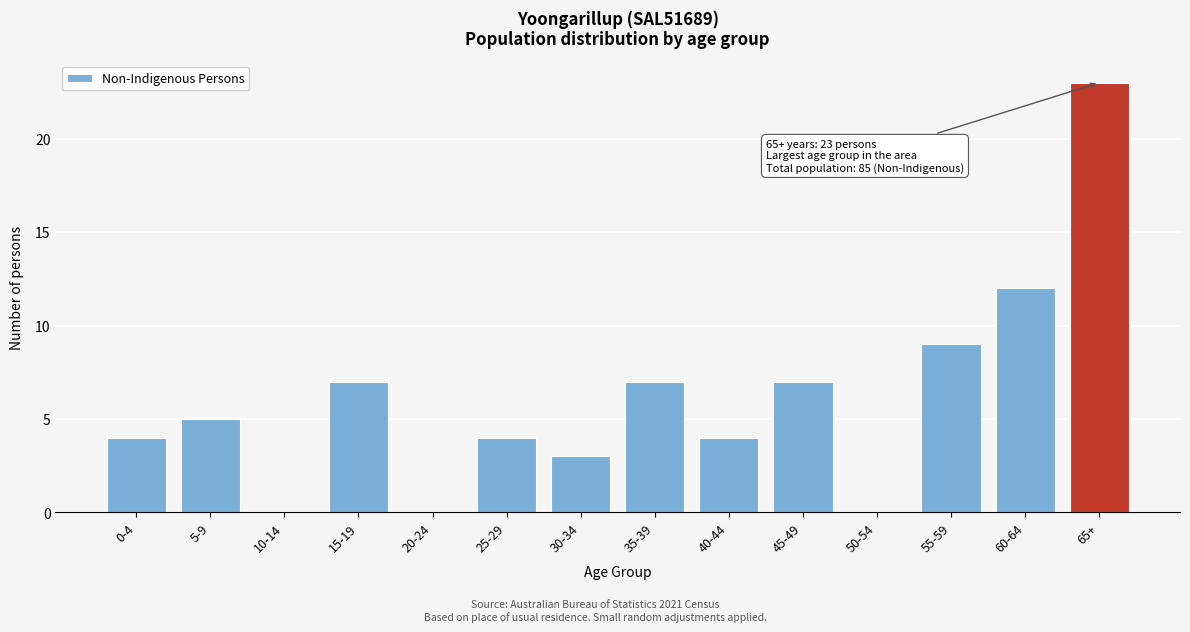

Reading left to right, transcribe all the data shown in this chart.

0-4=4	5-9=5	10-14=0	15-19=7	20-24=0	25-29=4	30-34=3	35-39=7	40-44=4	45-49=7	50-54=0	55-59=9	60-64=12	65+=23